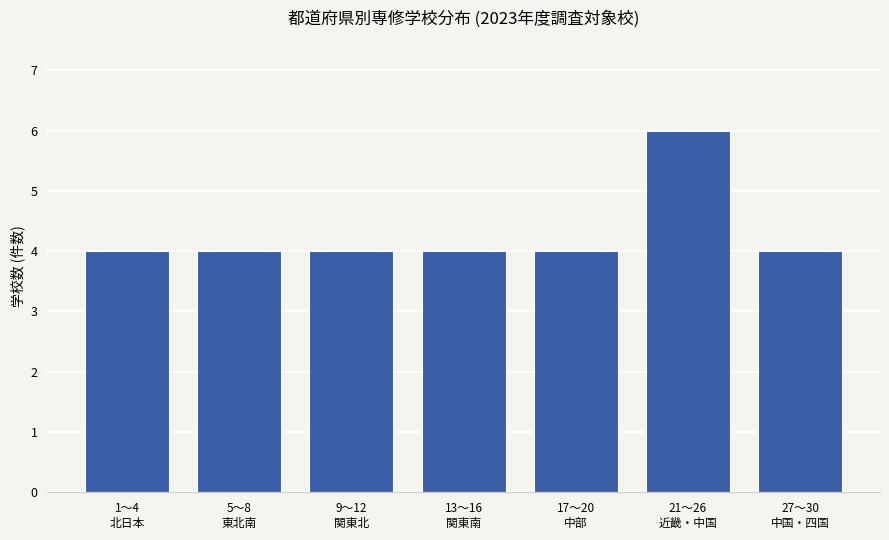

Reading left to right, extract all data points from this chart.

4	4	4	4	4	6	4